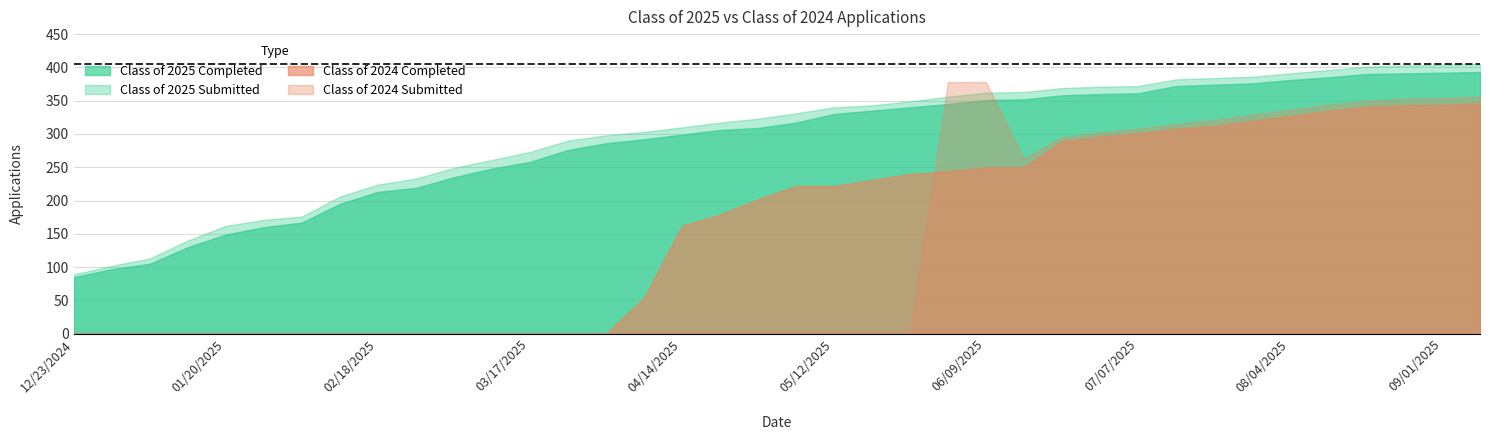

The value of Class of 2024 Completed at 01/06/2025 is 0. True or false?

True